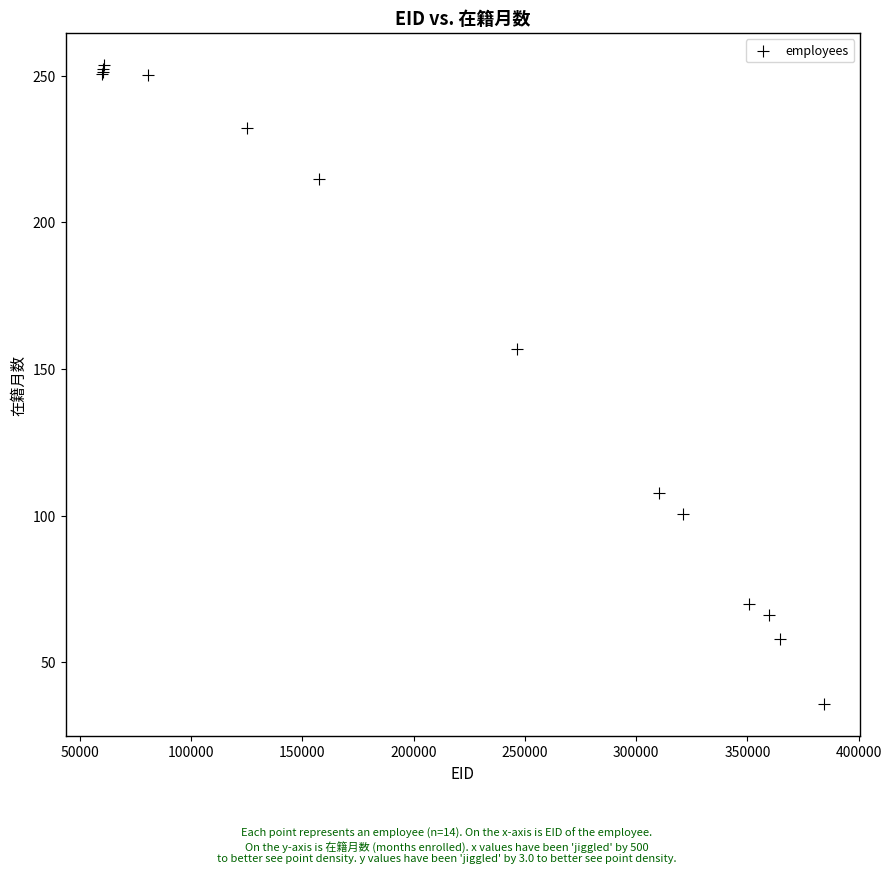

What Y value in the scatter plot is closest to 144?

156.7